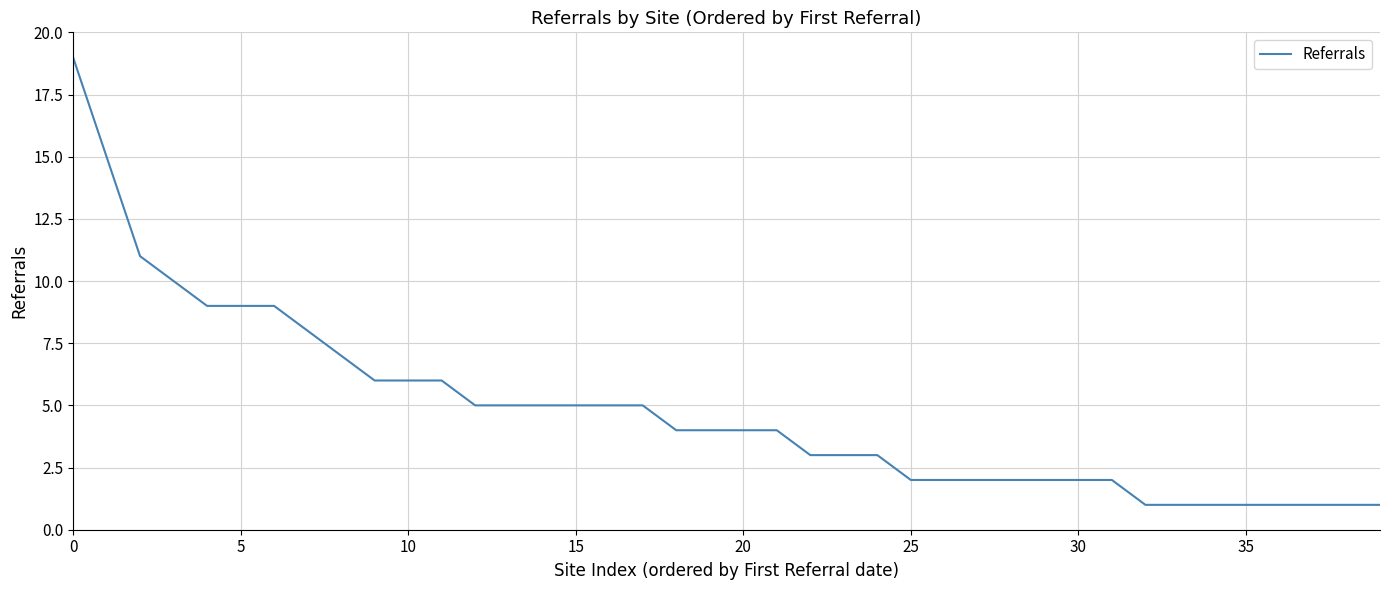

What is the smallest value displayed?

1